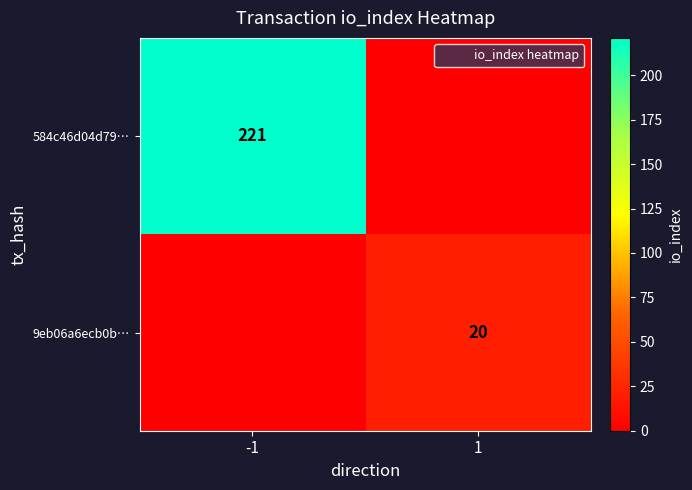

What is the maximum value shown in the chart?

221